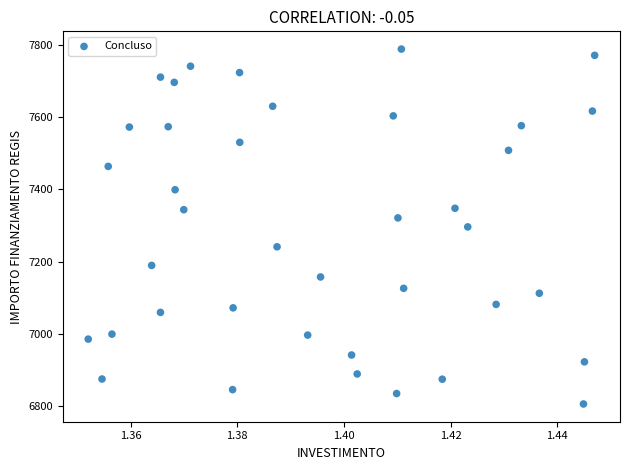

What is the range of Y values (max minus min)?

981.4